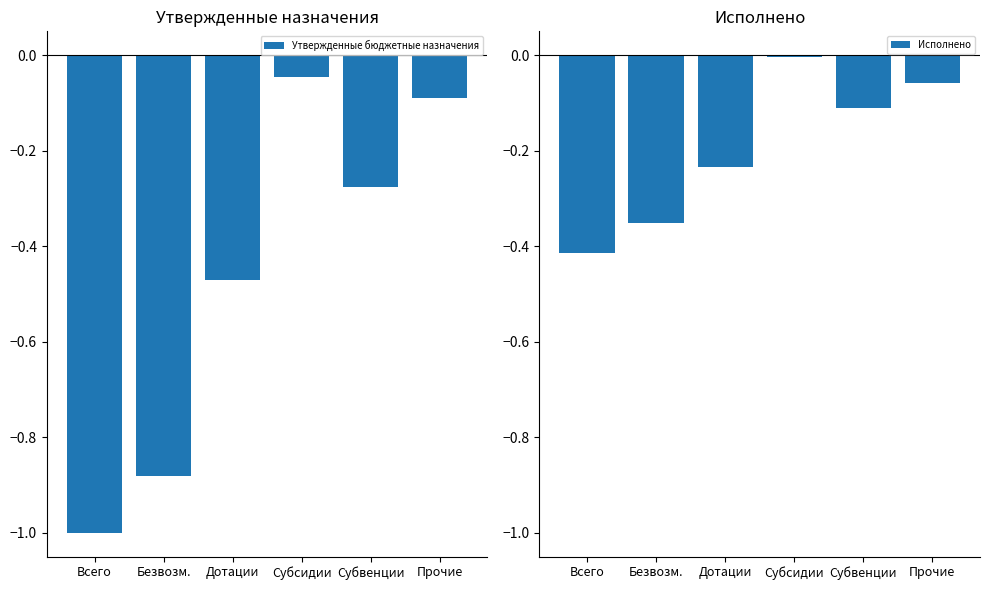

What is the value of the Исполнено bar at the 5th from the left?

-0.1